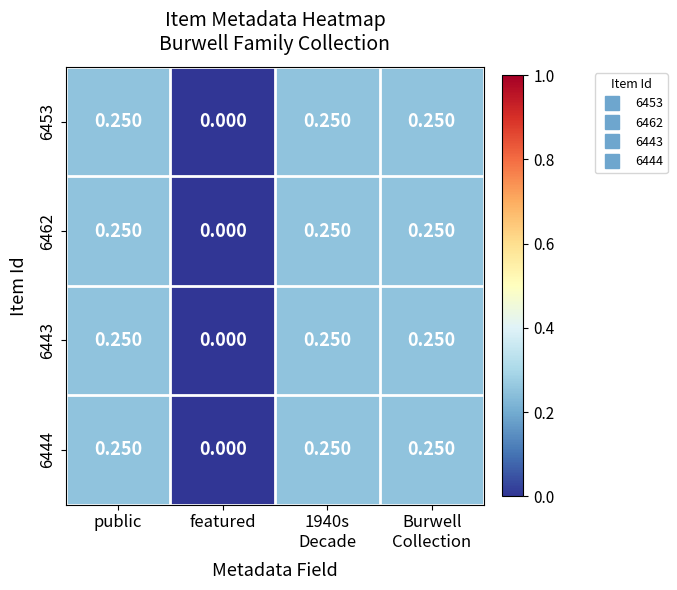

How many values in 6443 are above zero?

3